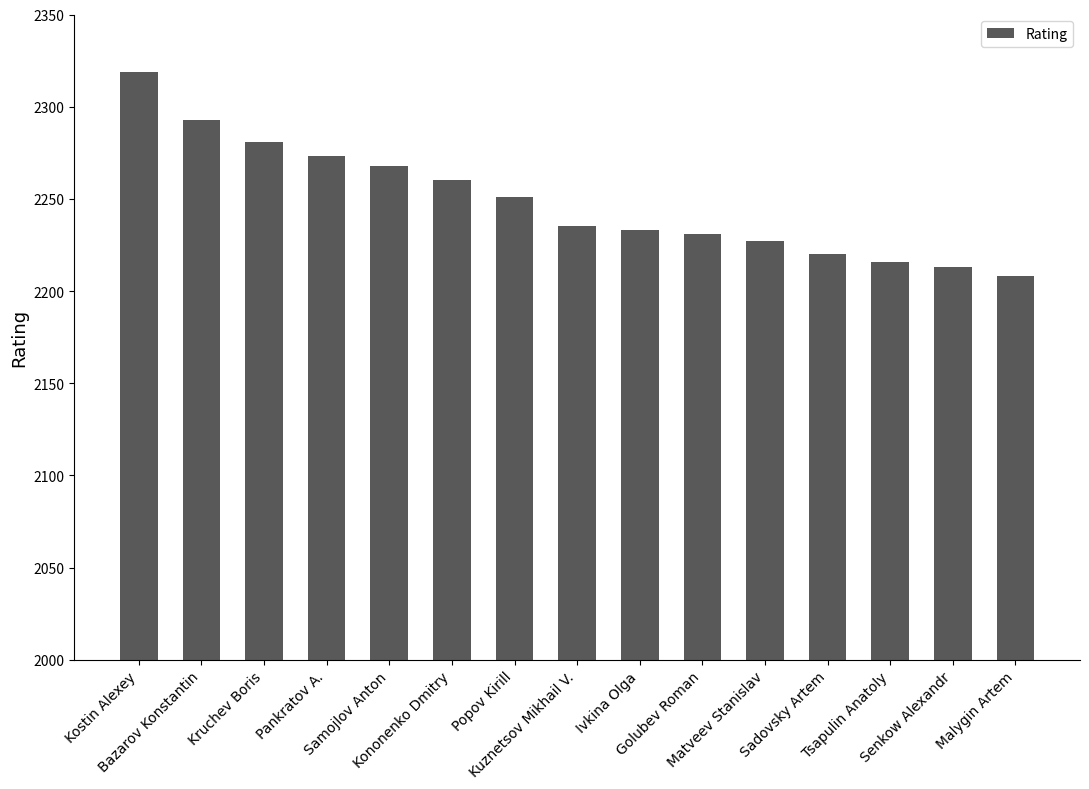

What is the ratio of the value at Golubev Roman to the value at Malygin Artem?

1.0